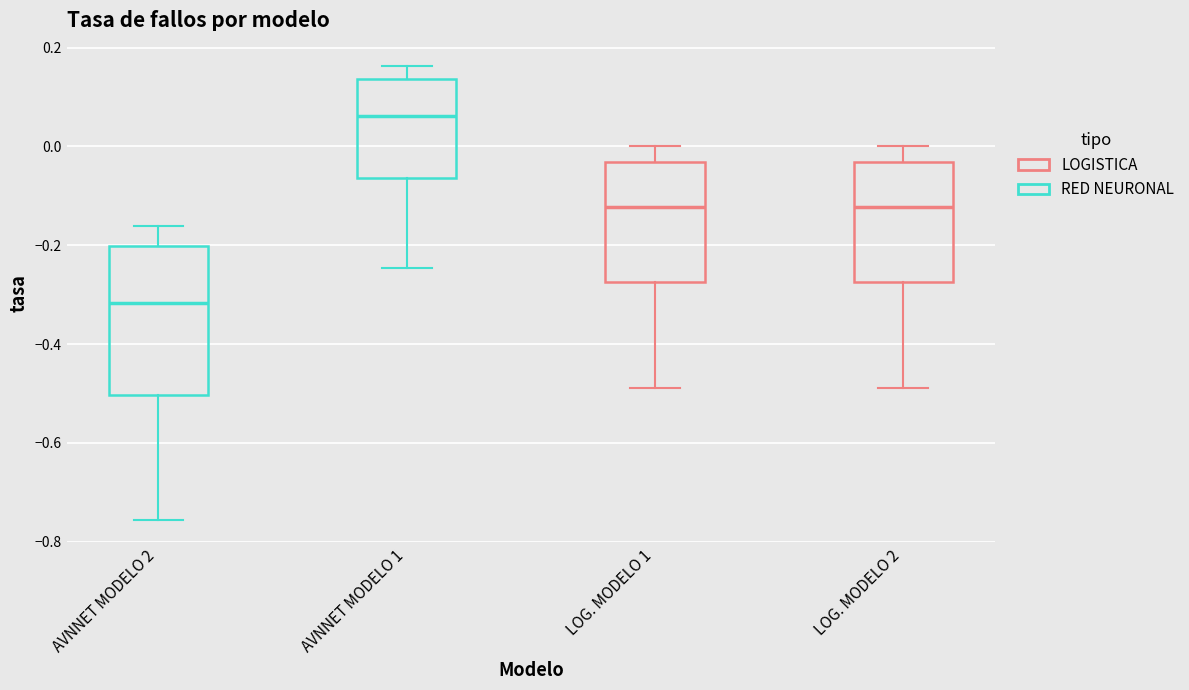

Where does the median line of the box for LOG. MODELO 1 sit on the y-axis? The values are not printed on the chart, so give them approximately, as read against the axis.

-0.12